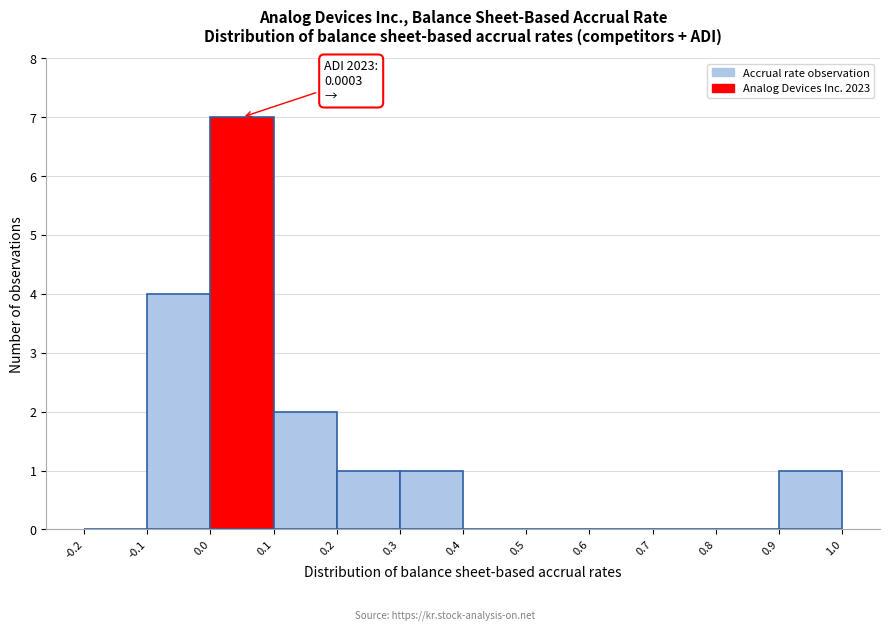

Over which range of the x-axis is the bar tallest?

0.0 to 0.1